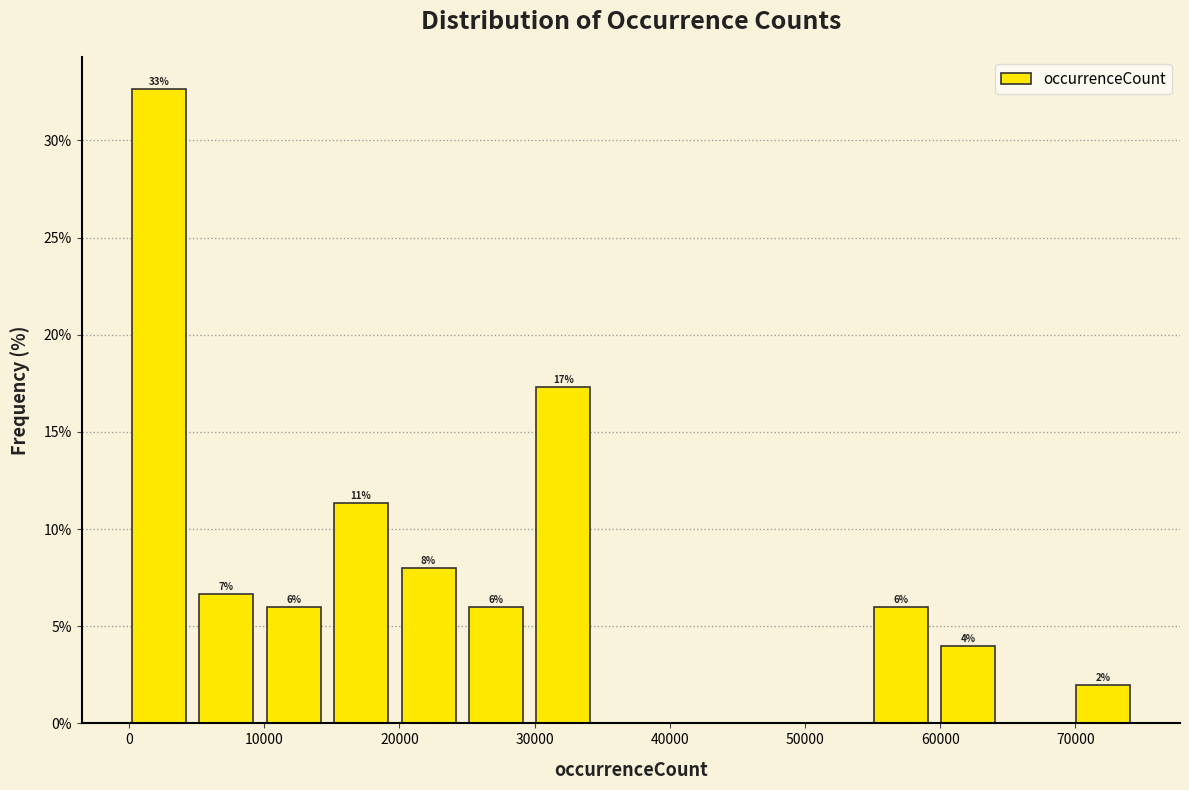

Over which range of the x-axis is the bar tallest?

0 to 5000